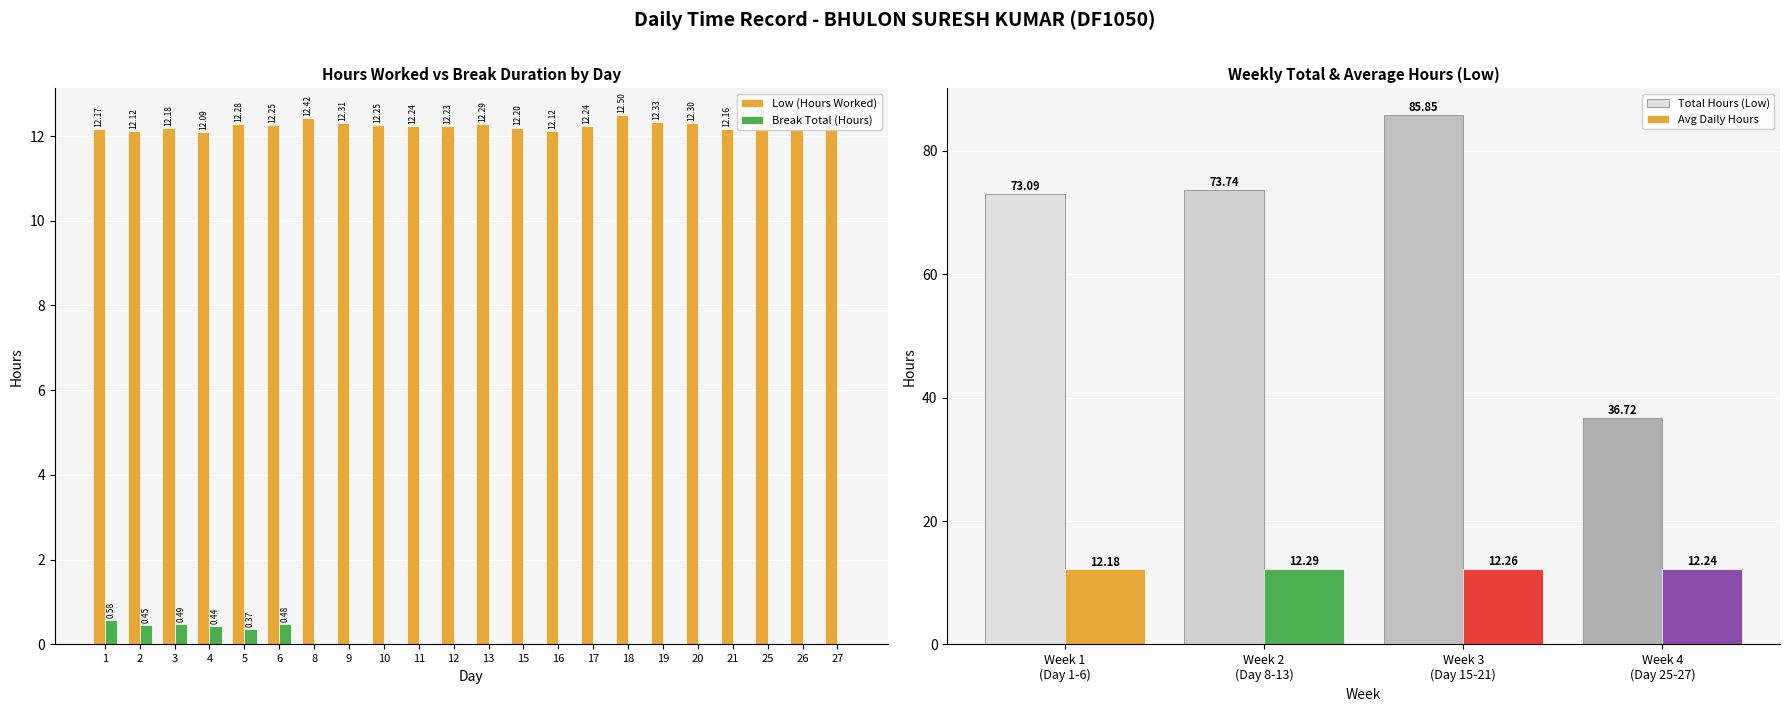

At how many categories does at least one series exceed 3?

22